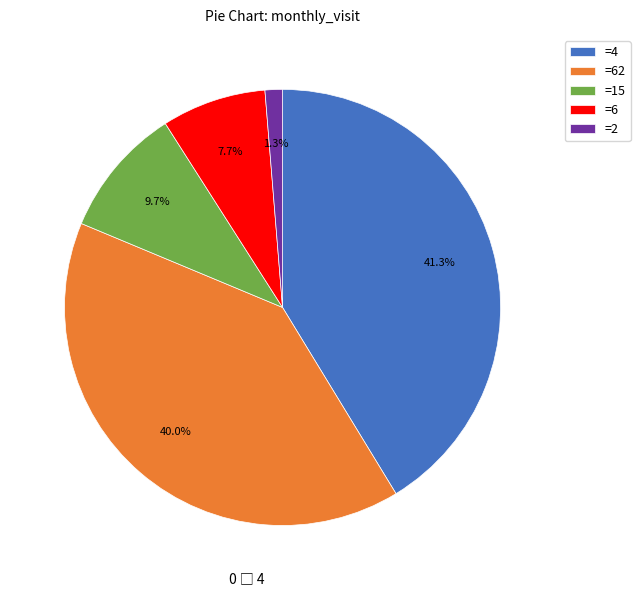

Rank the categories by value from highest to lowest.

=4, =62, =15, =6, =2